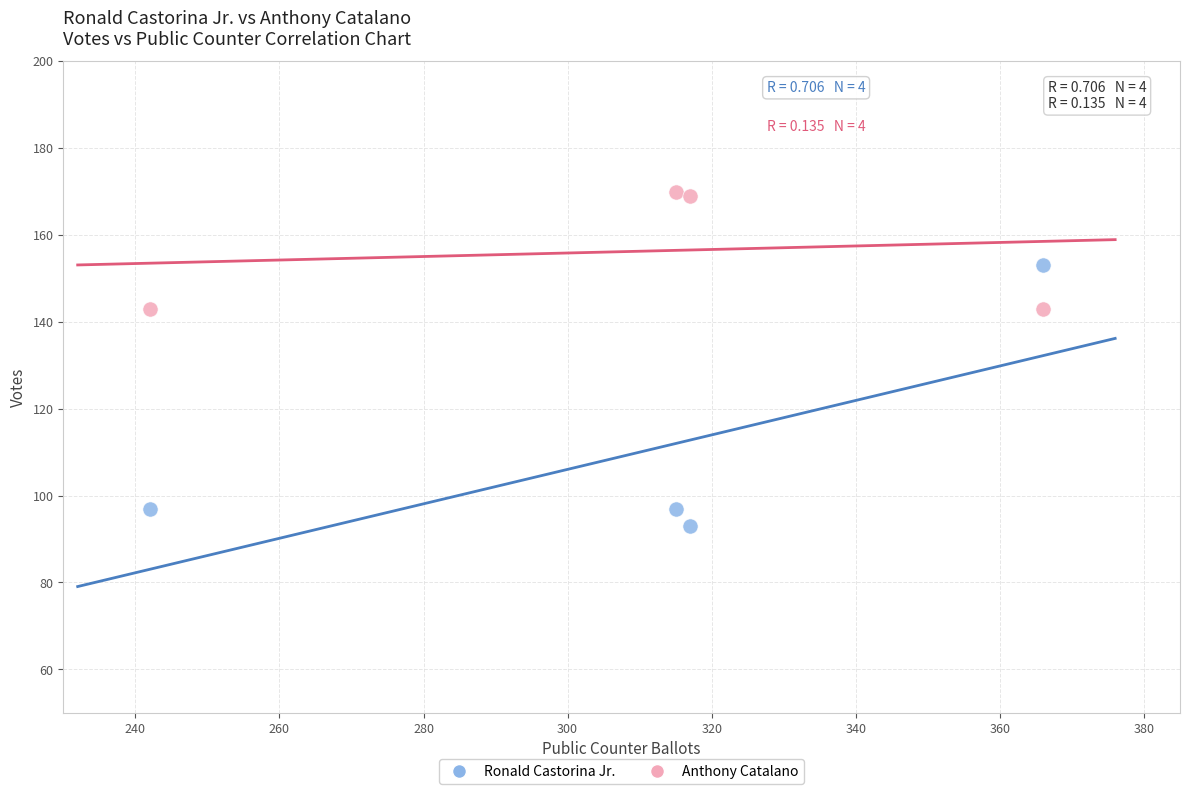

Across all data points, what is the average Y value?

133